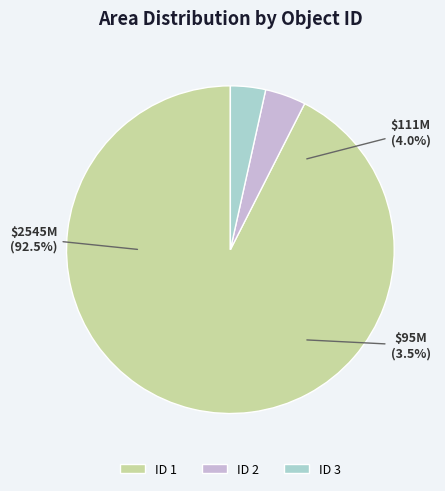

The 3 slice represents 3% of the pie. True or false?

True